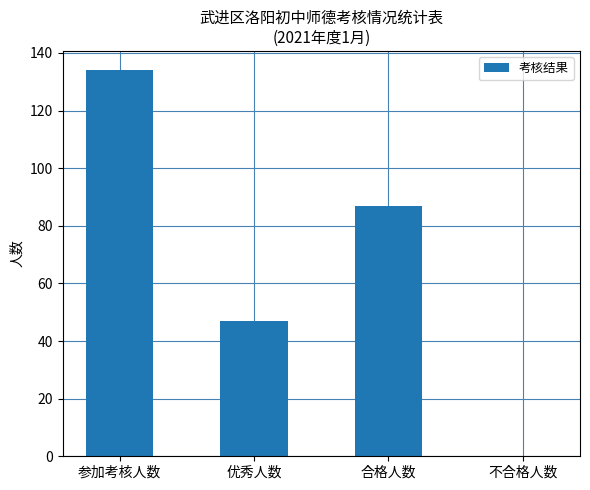

The chart shows a value of 134 at 参加考核人数. True or false?

True